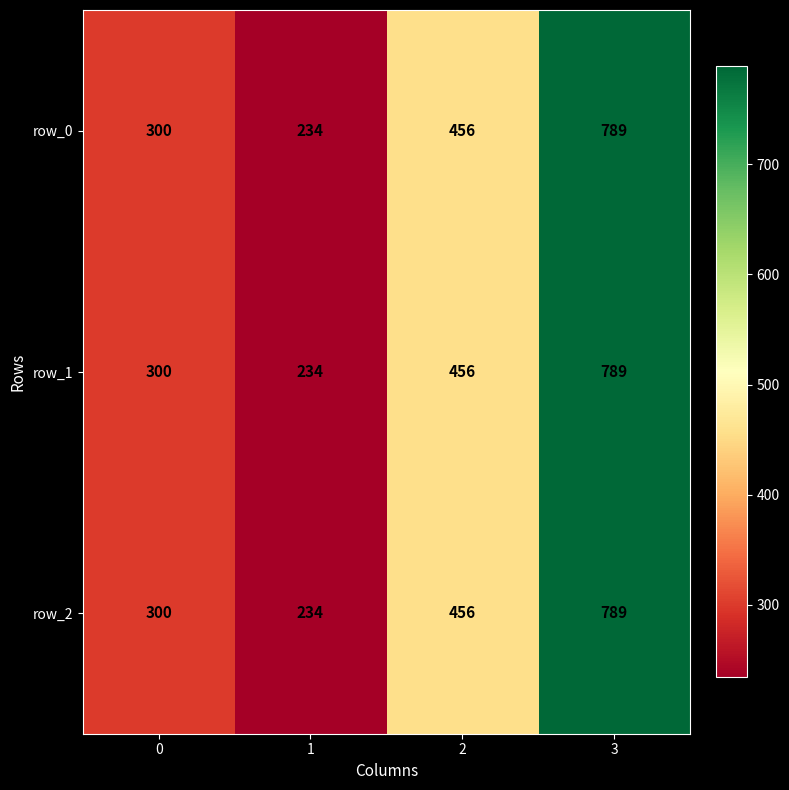

Is it true that row_1 equals 456 at 2?

True